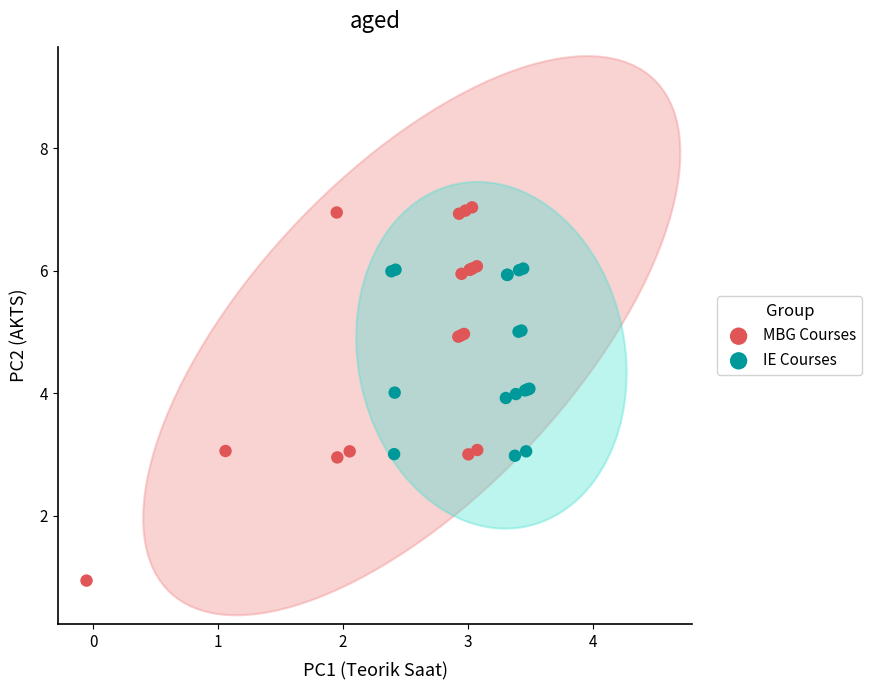

Which series contains the highest Y value?

MBG Courses